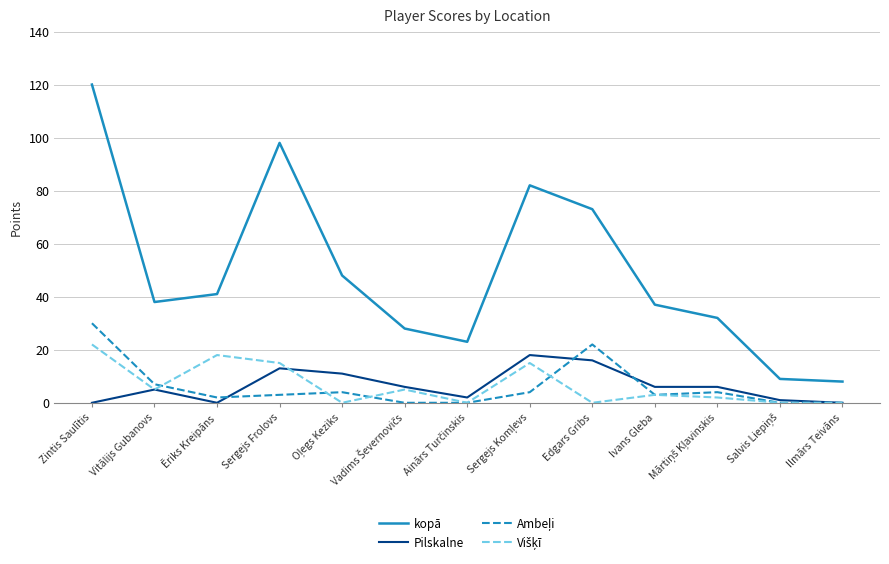

Which series has the largest range (max minus min)?

kopā